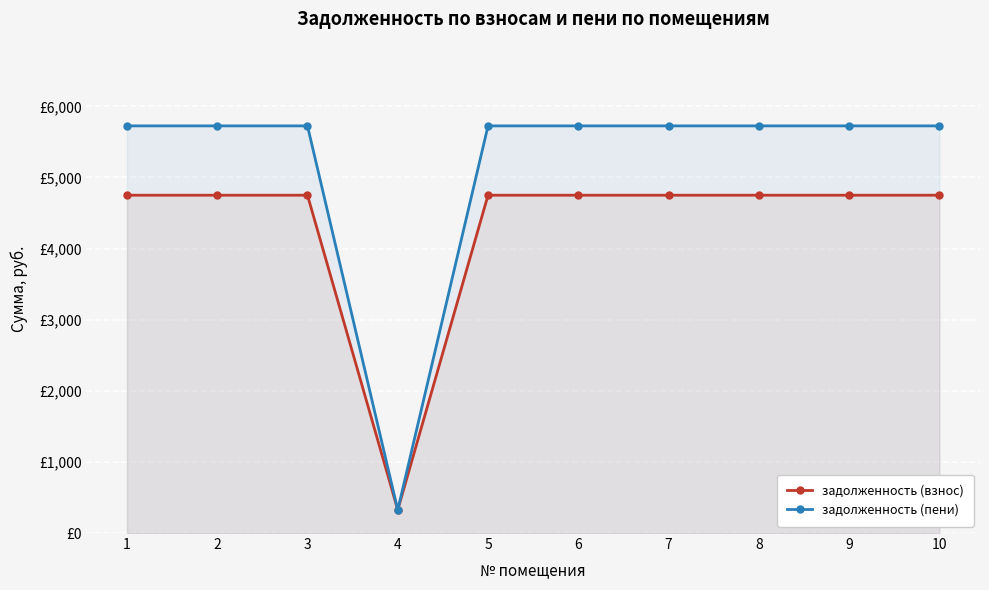

The value of задолженность (взнос) at 2 is 4750.5. True or false?

True